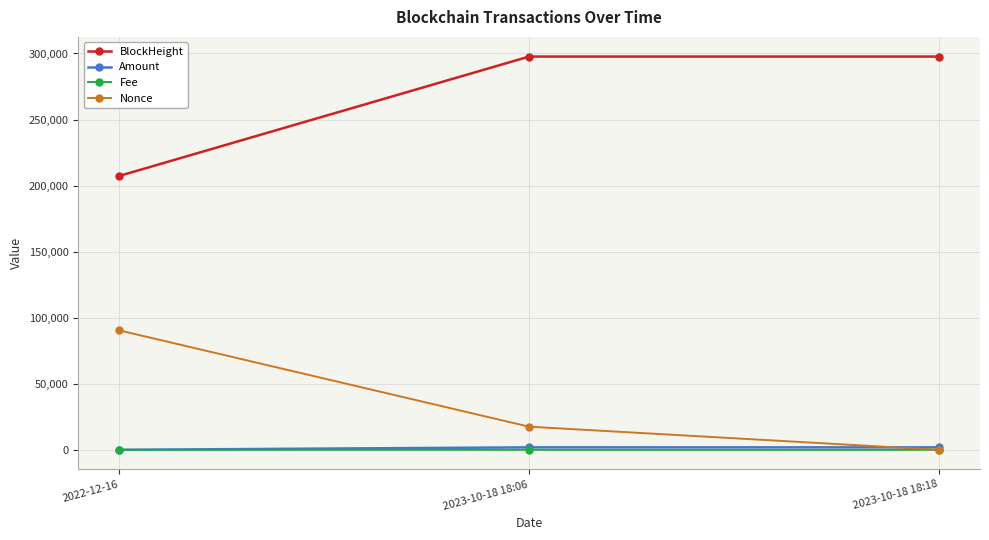

Count the number of data series in this chart.

4